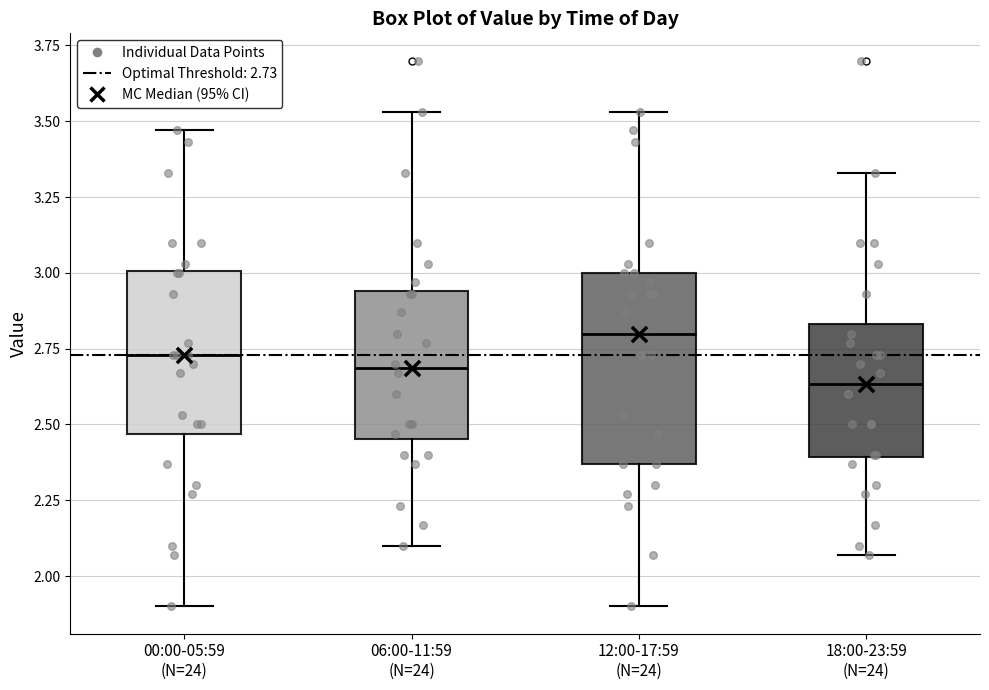

Where is the lower edge of the box for 06:00-11:59 (N=24) on the y-axis? The values are not printed on the chart, so give them approximately, as read against the axis.

2.45